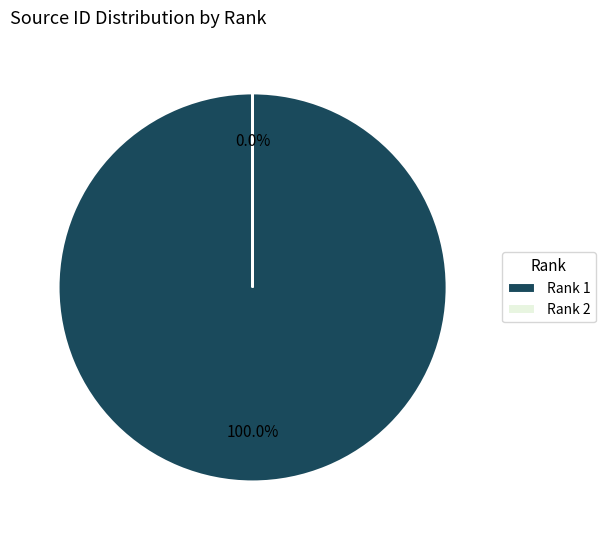

To the nearest percent, what is the average slice percentage?

50%